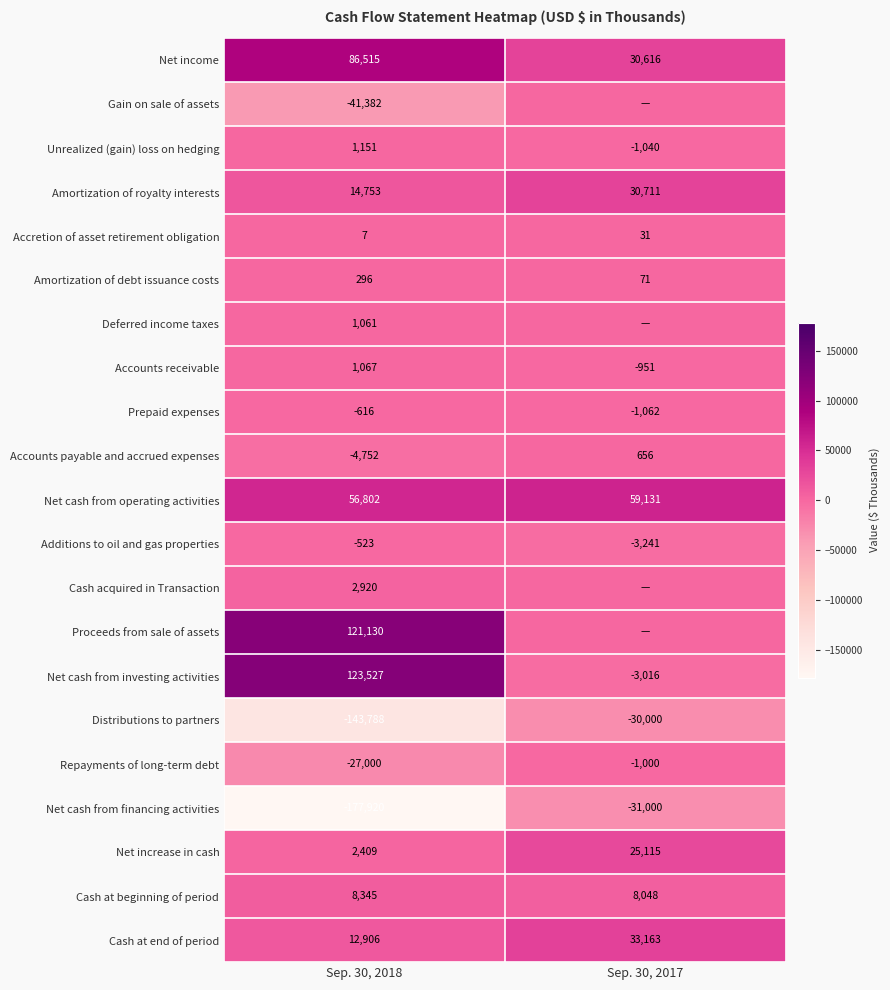

What is the spread (max minus min) of values at Sep. 30, 2018?

301447